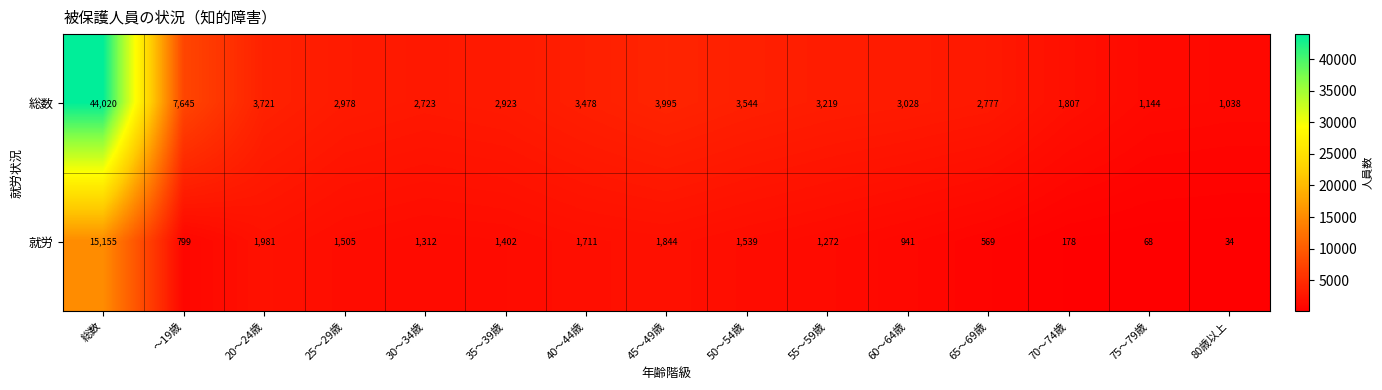

Reading left to right, transcribe all the data shown in this chart.

総数: 総数=44020	～19歳=7645	20～24歳=3721	25～29歳=2978	30～34歳=2723	35～39歳=2923	40～44歳=3478	45～49歳=3995	50～54歳=3544	55～59歳=3219	60～64歳=3028	65～69歳=2777	70～74歳=1807	75～79歳=1144	80歳以上=1038
就労: 総数=15155	～19歳=799	20～24歳=1981	25～29歳=1505	30～34歳=1312	35～39歳=1402	40～44歳=1711	45～49歳=1844	50～54歳=1539	55～59歳=1272	60～64歳=941	65～69歳=569	70～74歳=178	75～79歳=68	80歳以上=34